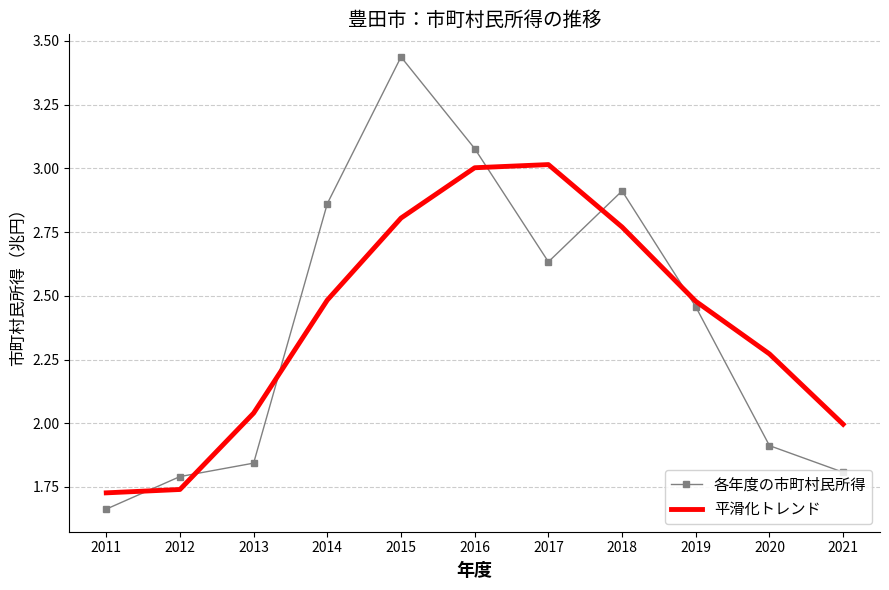

In 各年度の市町村民所得, how many points are lower than both neighbors (excluding endpoints)?

1